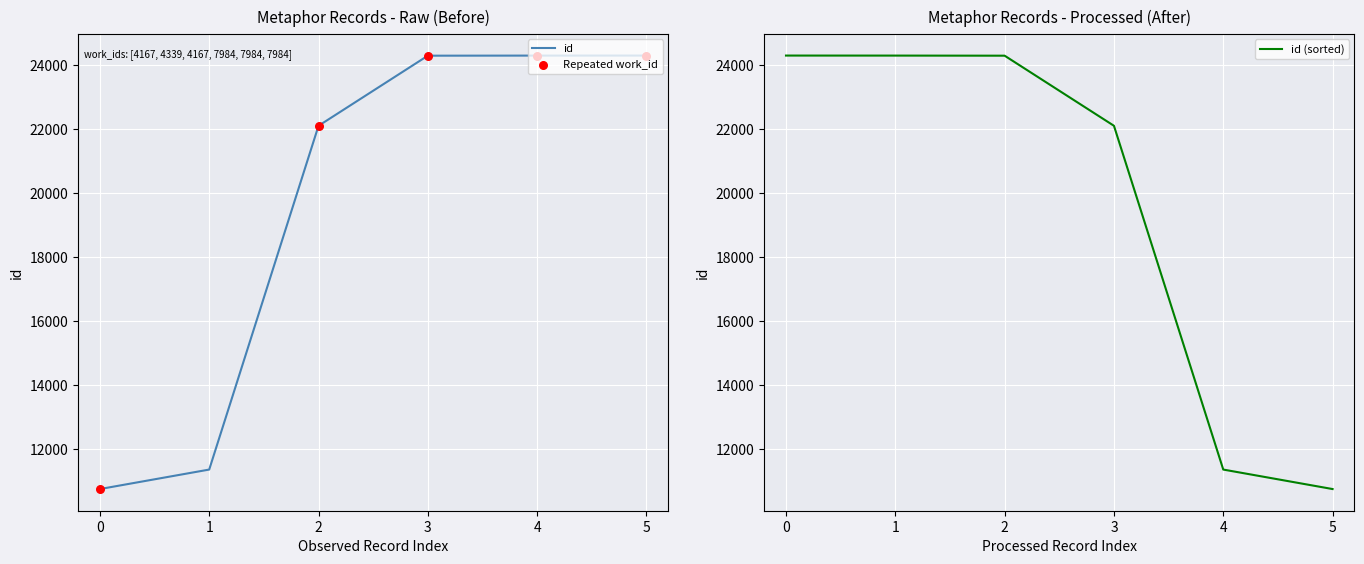

What is the minimum value for id (sorted)?

10751